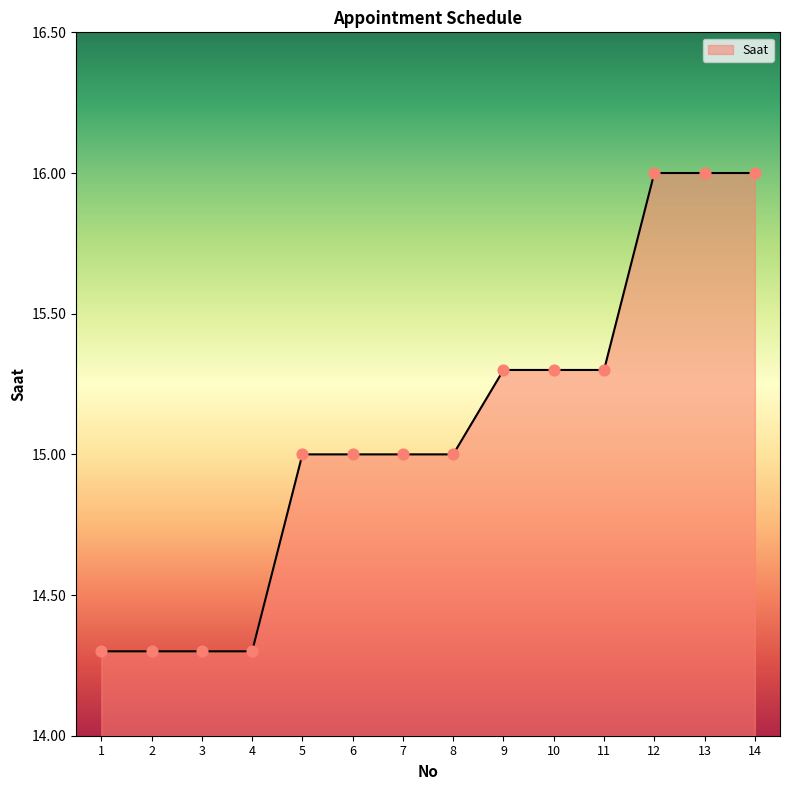

Which has a higher value, 4 or 12?

12